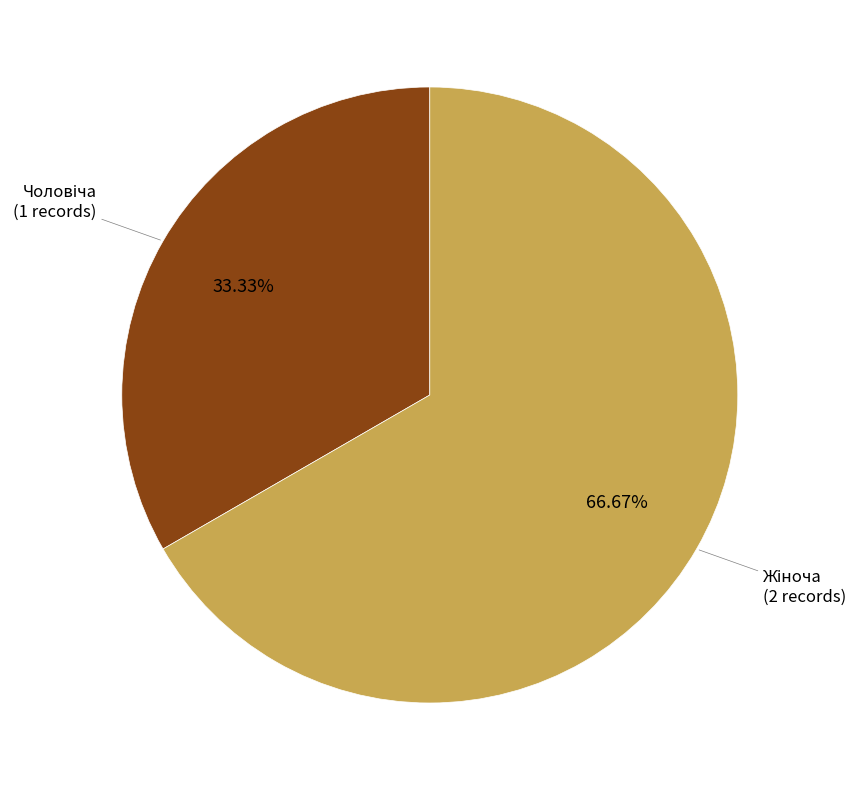

Is there a majority slice in this chart?

Yes